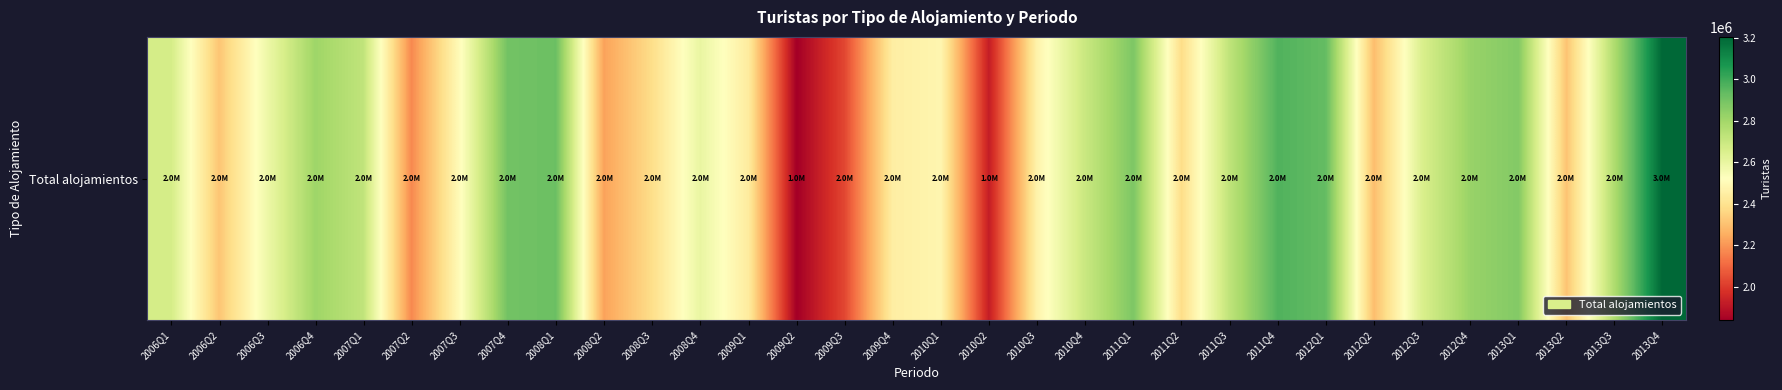

Between 2007Q2 and 2008Q2, which is larger?

2008Q2